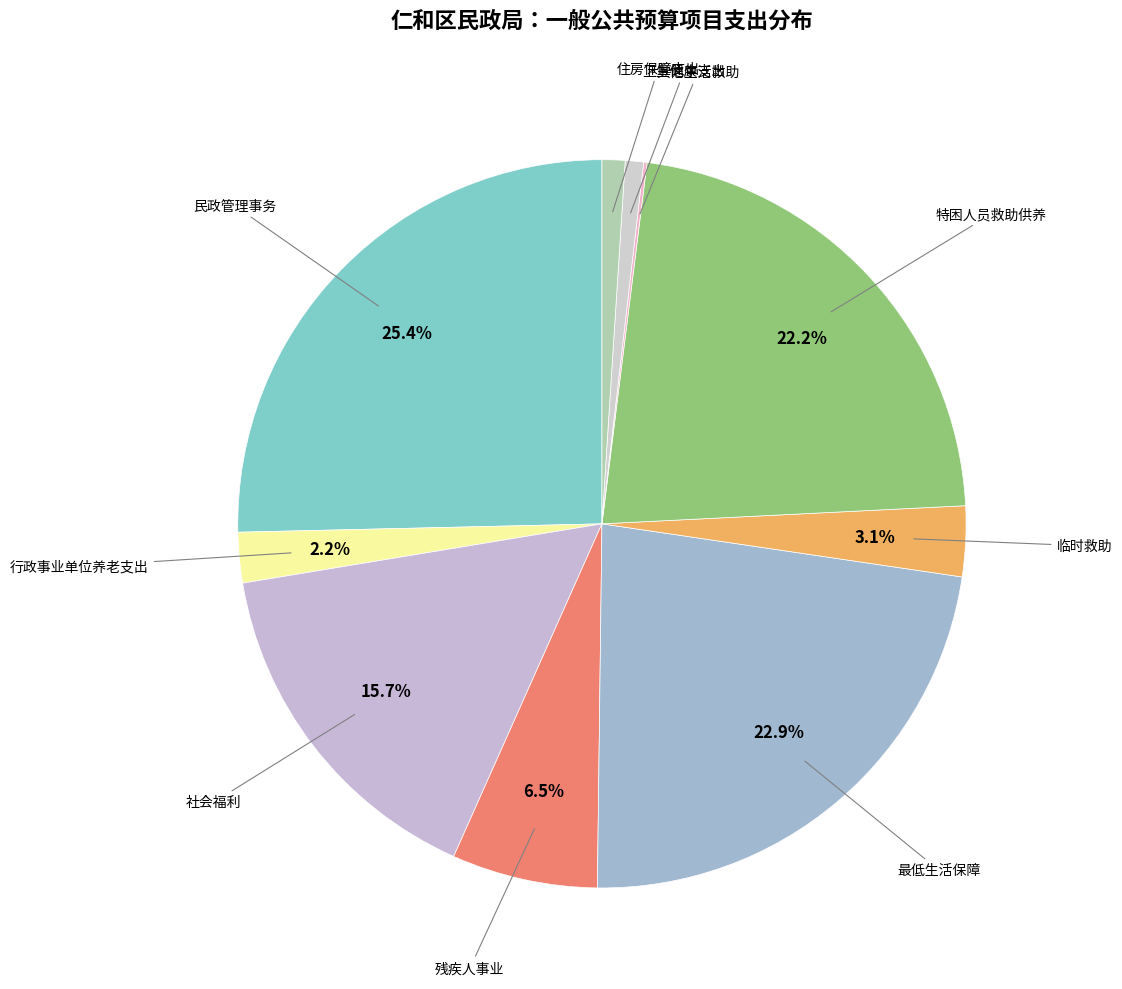

Is there a majority slice in this chart?

No